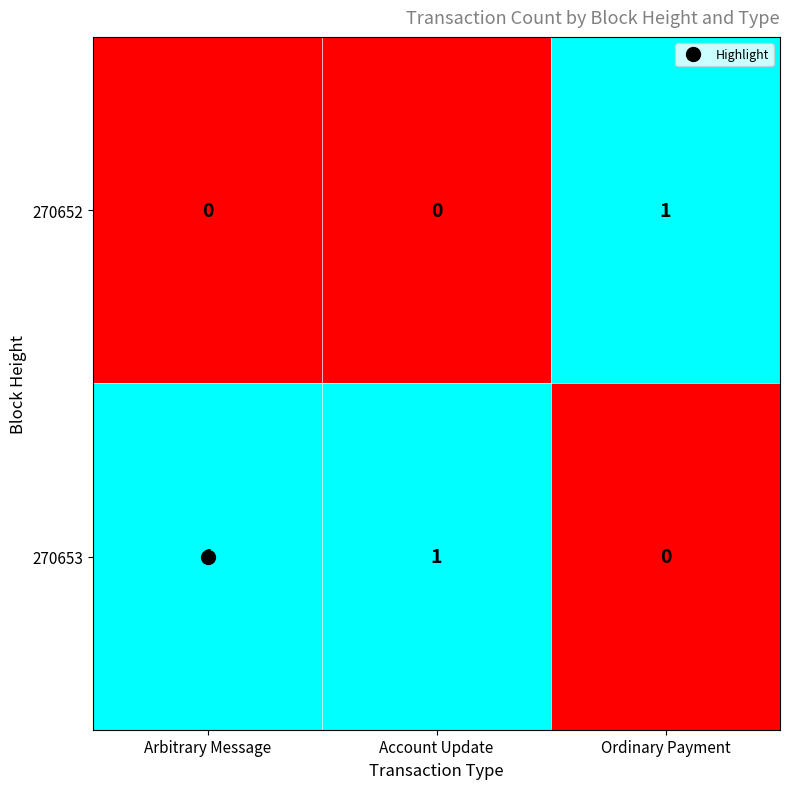

Rank the series at Ordinary Payment from lowest to highest value.

270653, 270652